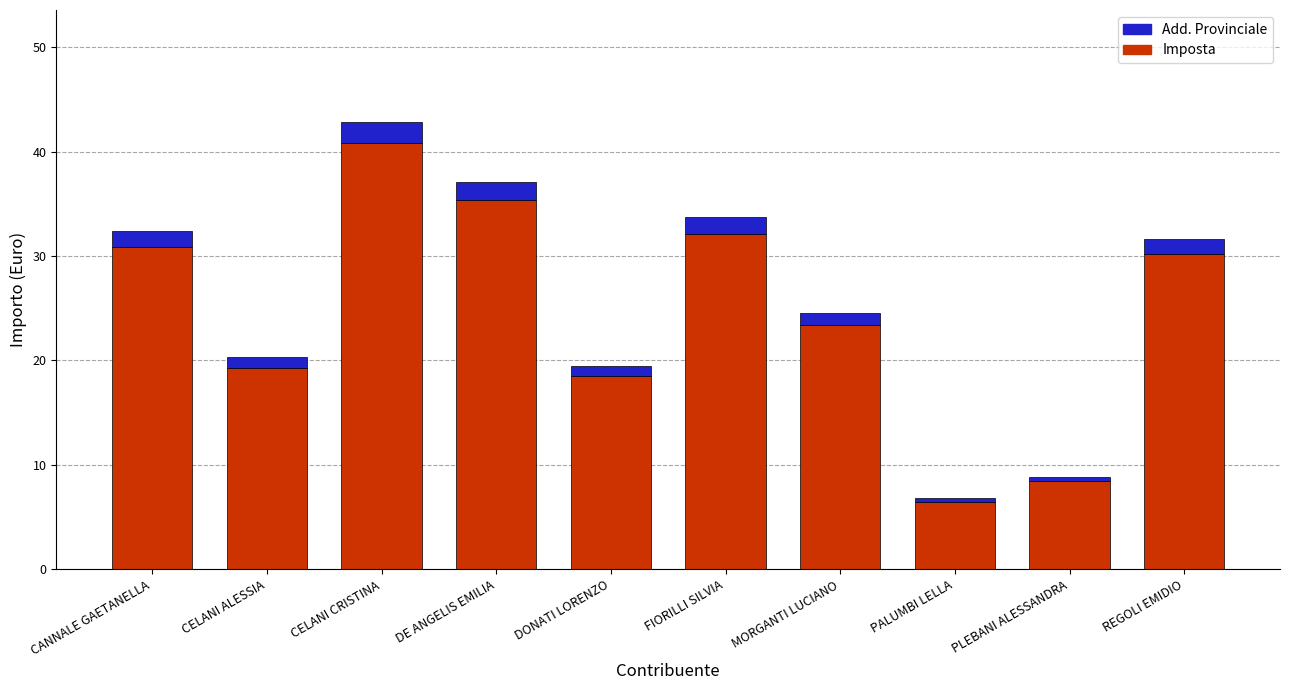

What is the total value across all series at CELANI ALESSIA?

20.3